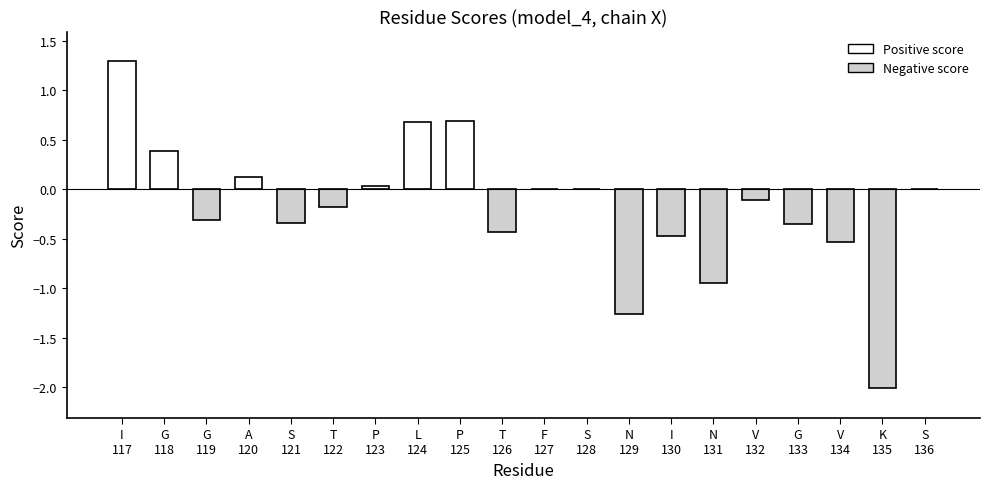

What is the maximum value shown in the chart?

1.3